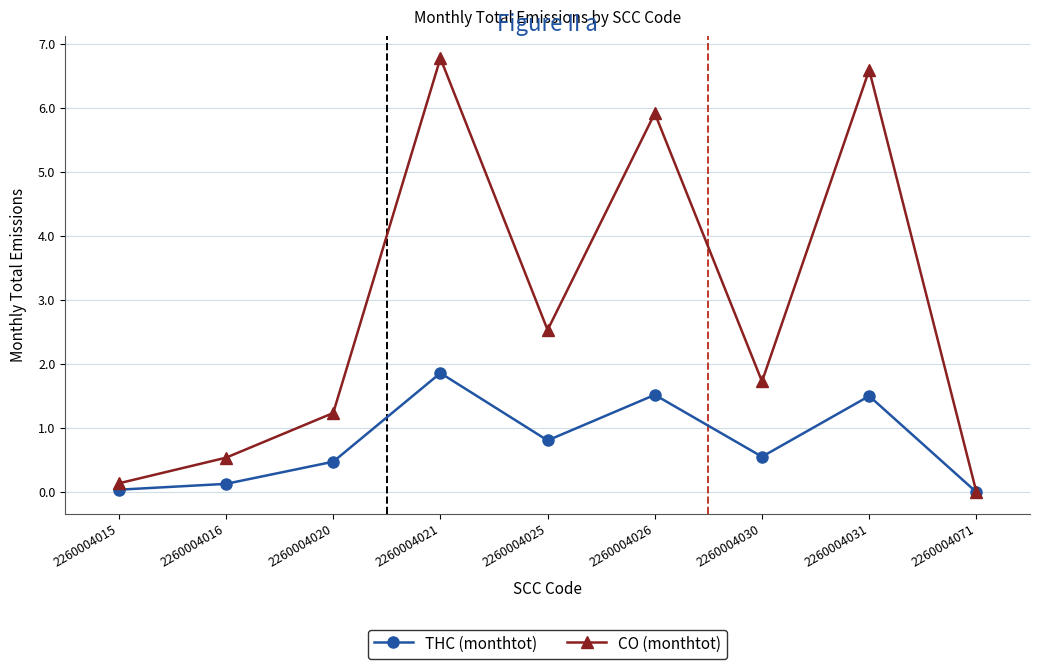

Where is the first local maximum for CO (monthtot)?

2260004021